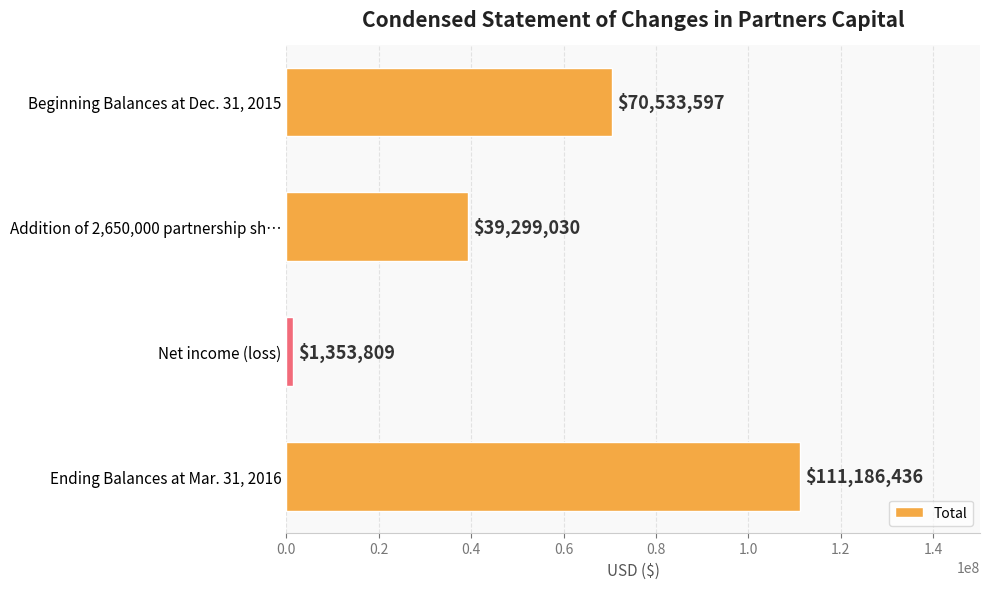

How many data points does each series have?

4